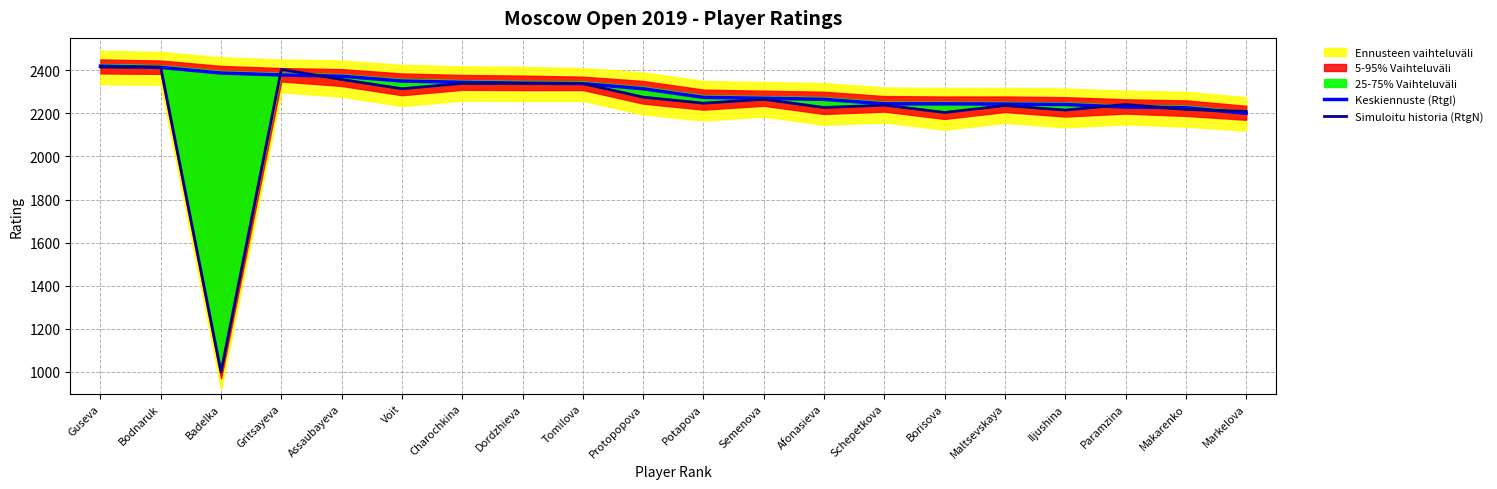

True or false: Simuloitu historia (RtgN) has a value of 3999 at Gritsayeva.

False